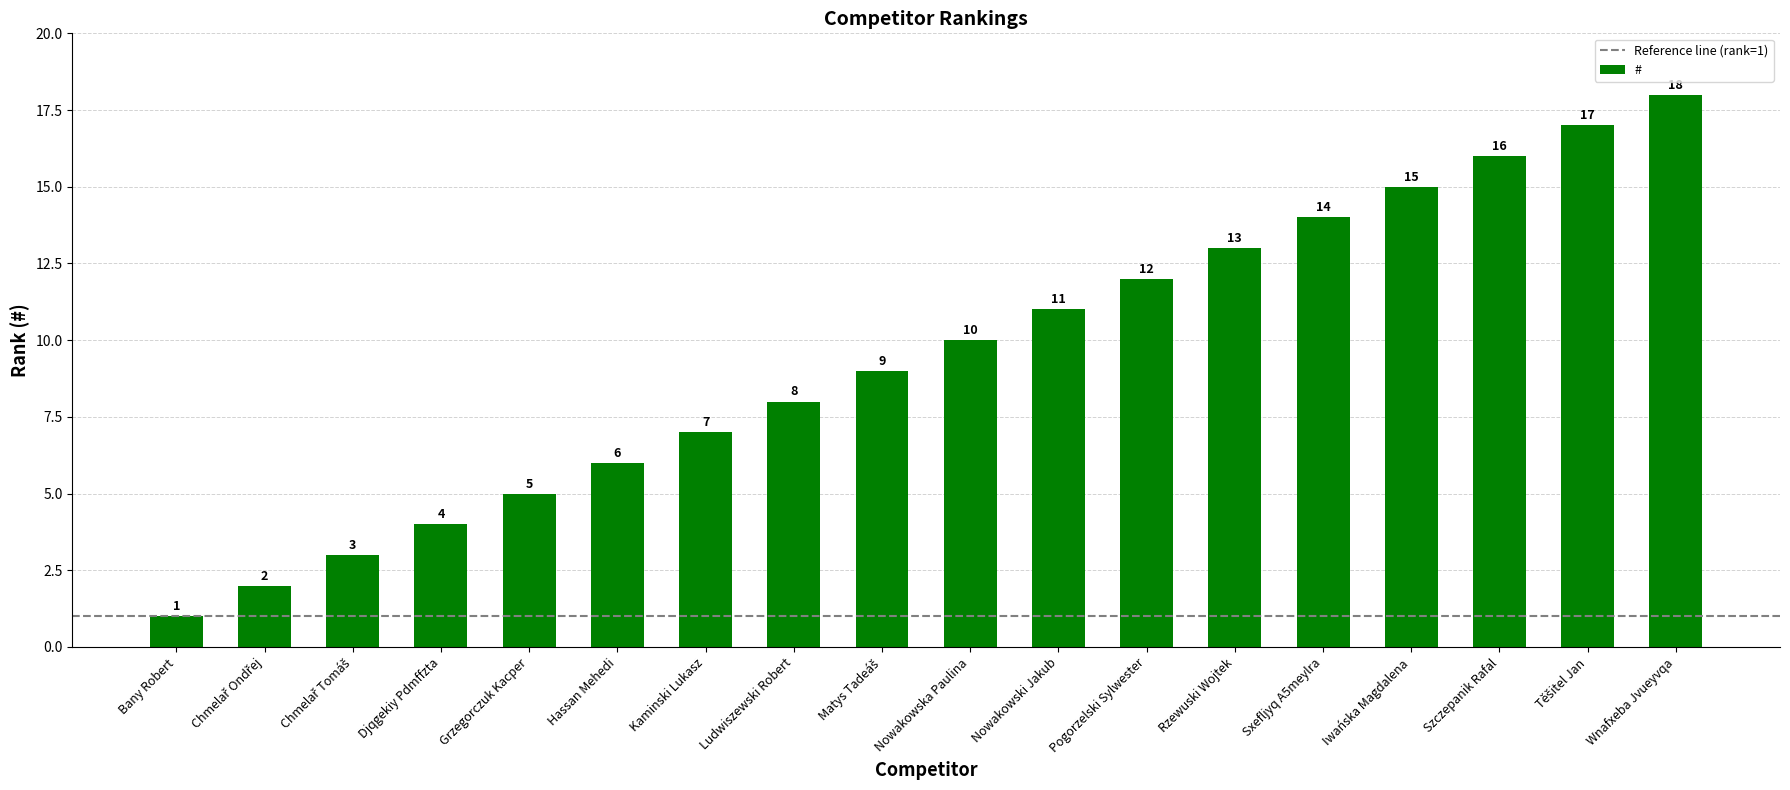

What is the maximum value shown in the chart?

18